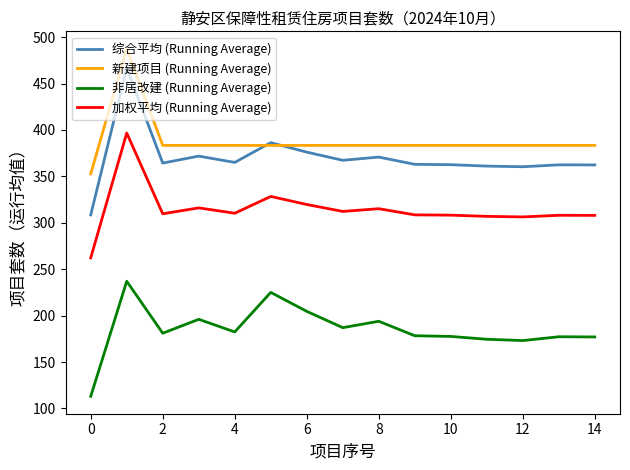

Rank the series by their maximum value, from highest to lowest.

新建项目 (Running Average), 综合平均 (Running Average), 加权平均 (Running Average), 非居改建 (Running Average)